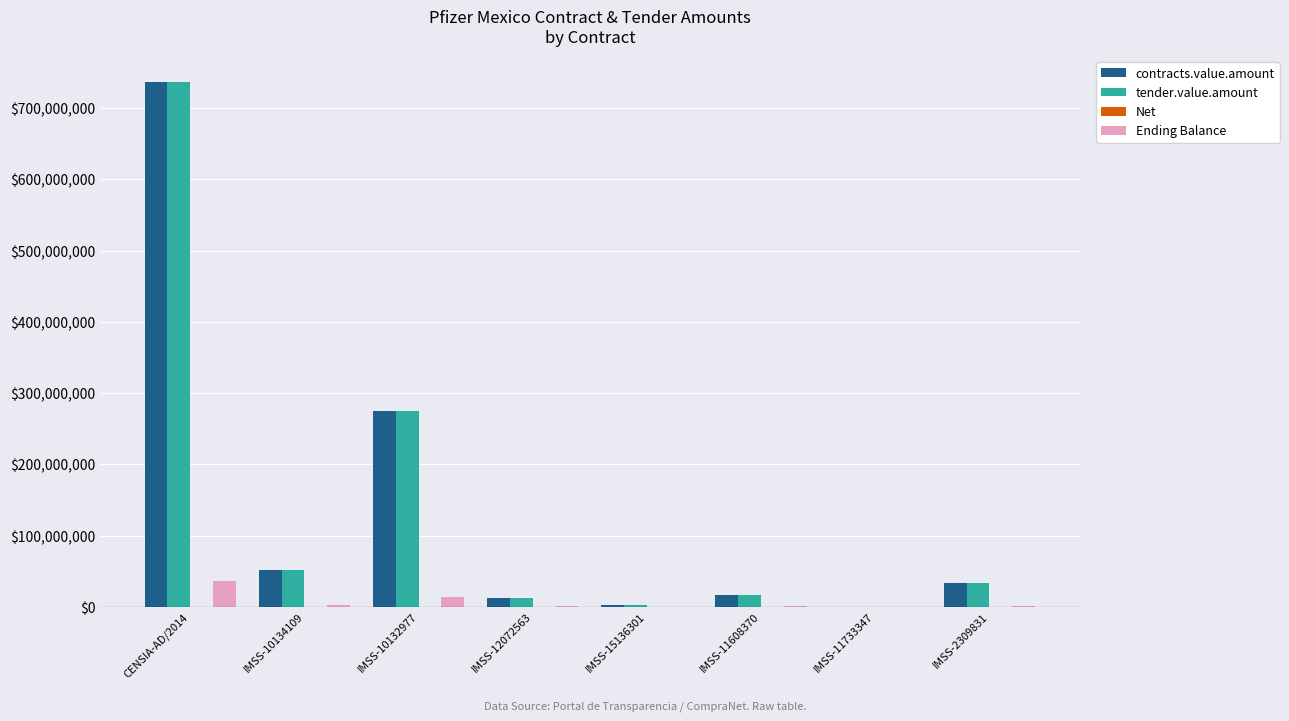

Does the chart contain stacked bars?

No